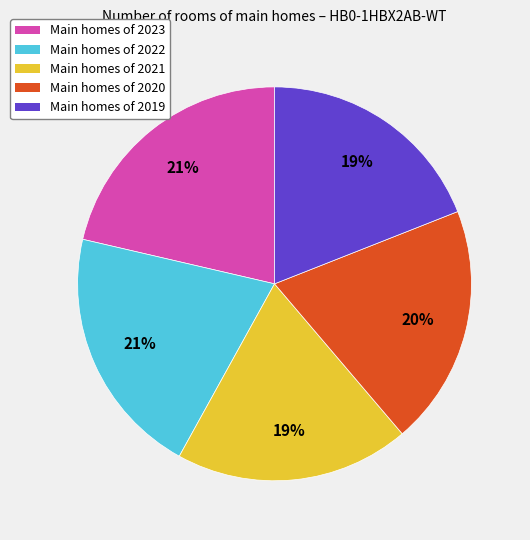

Combined, do Main homes of 2023 and Main homes of 2022 account for over 50%?

No